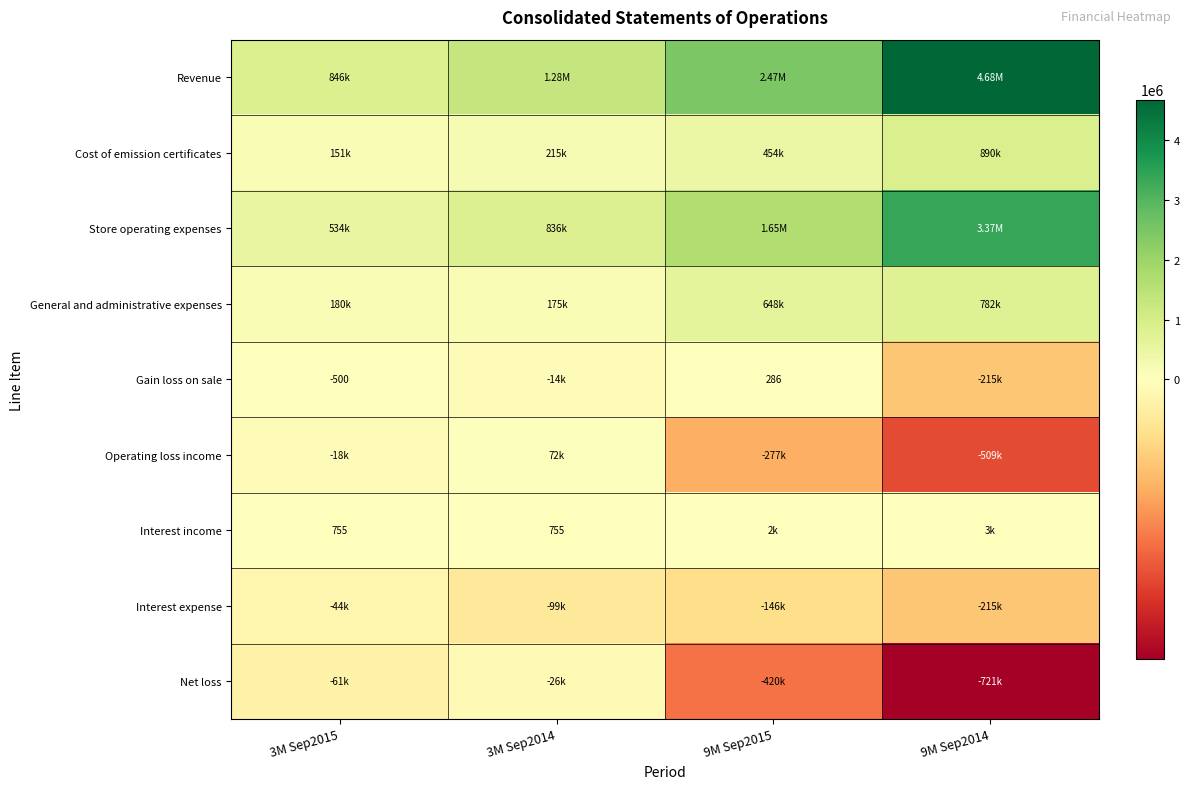

What is the maximum value shown in the chart?

4681812